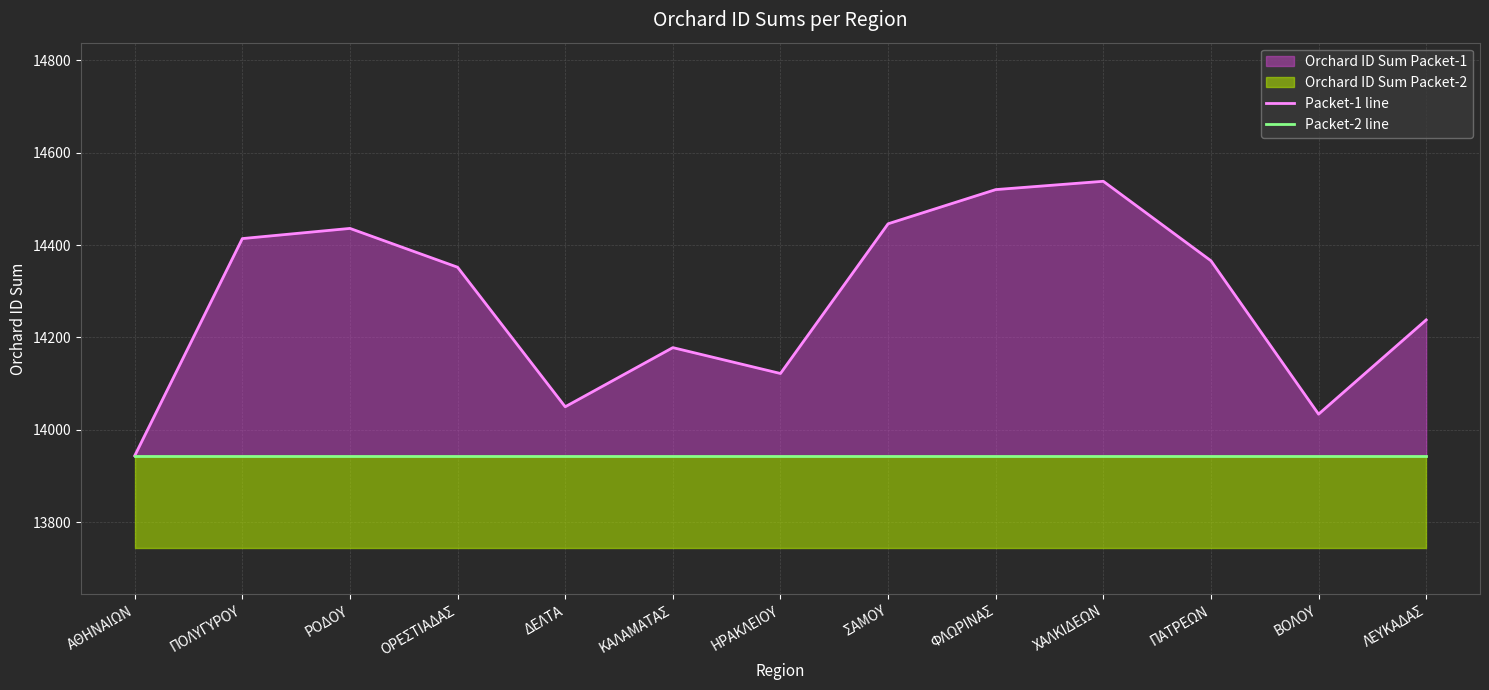

True or false: Packet-2 line has more than 1 interior local peaks.

False